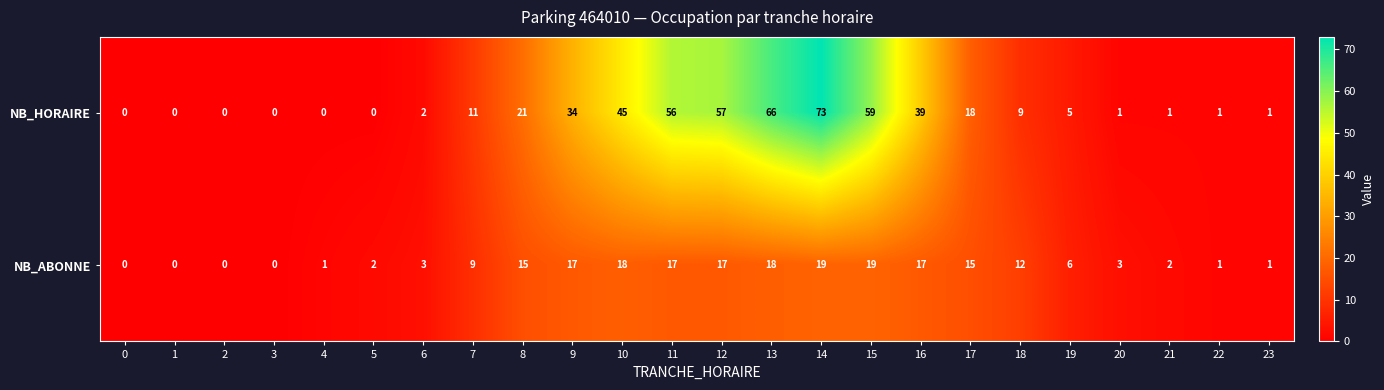

Which series has the widest spread of values?

NB_HORAIRE